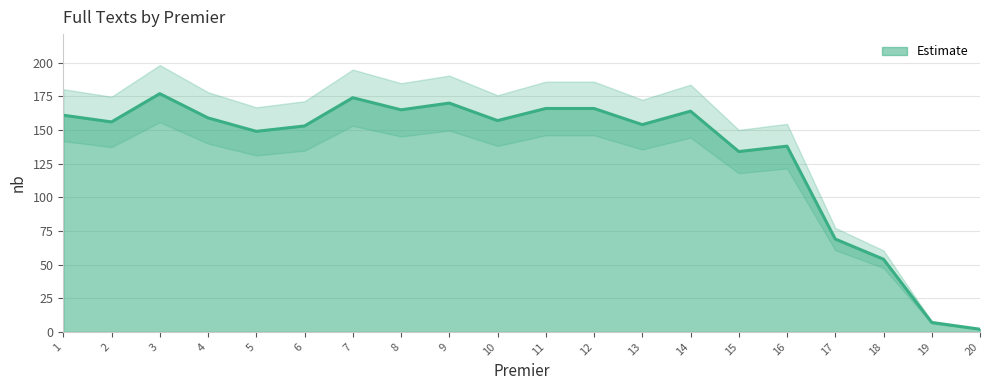

The Estimate series shows 157 at 10. True or false?

True